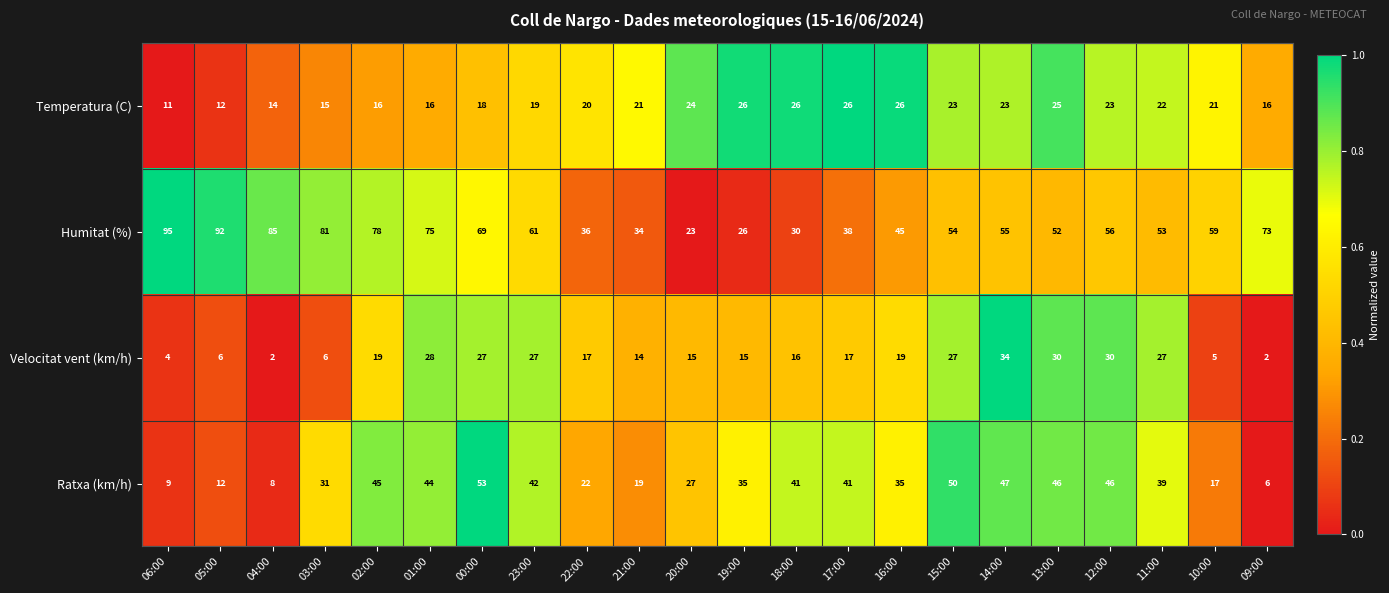

Which series has the largest range (max minus min)?

Humitat (%)